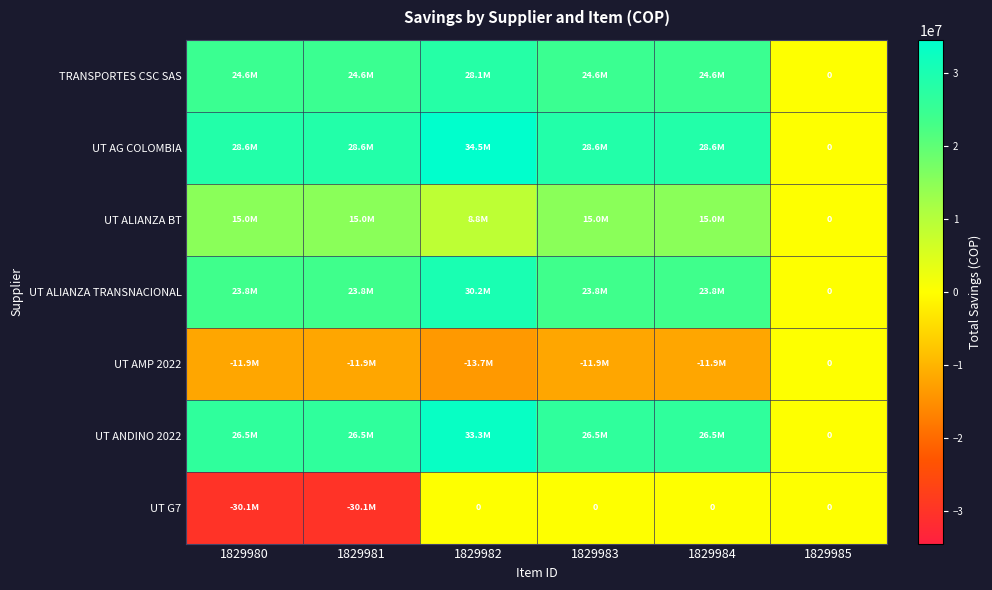

How many values in the TRANSPORTES CSC SAS series exceed 24612943?

5